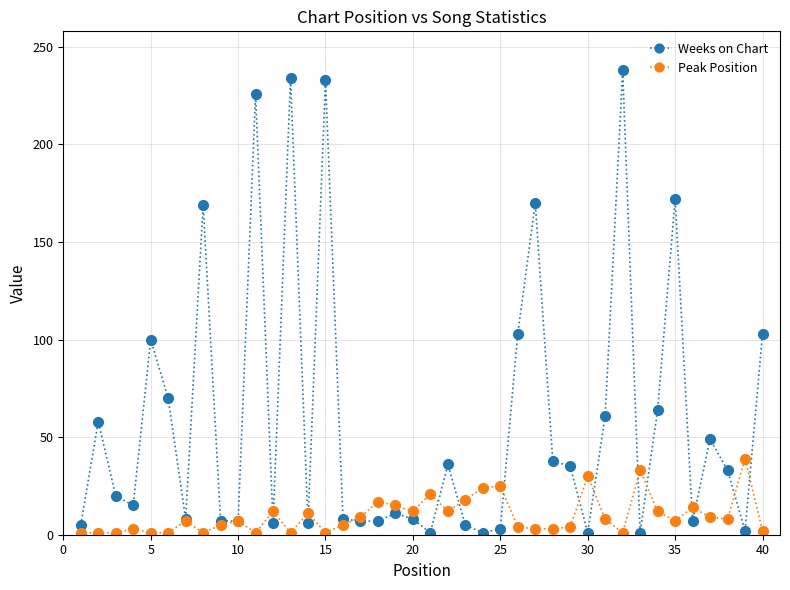

Rank the series by their average value, from lowest to highest.

Peak Position, Weeks on Chart